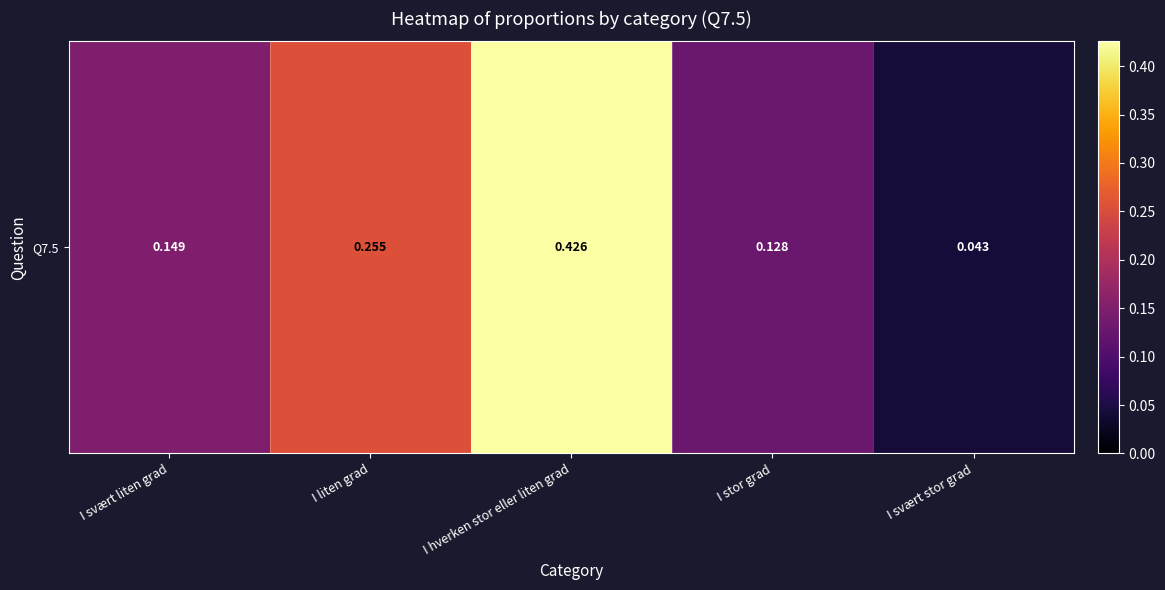

Count the number of categories in the chart.

5